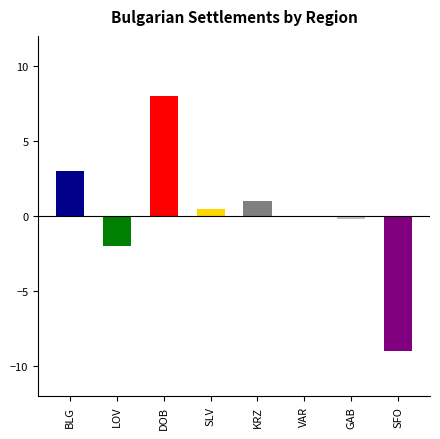

Is it true that the value at SFO is -4.1?

False